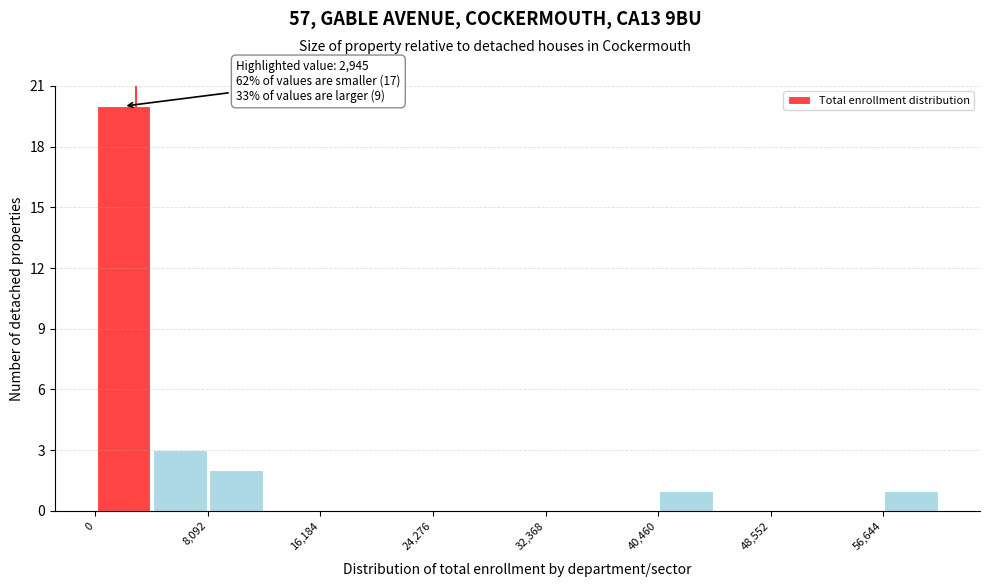

Which range on the x-axis has the tallest bar?

0 to 4000